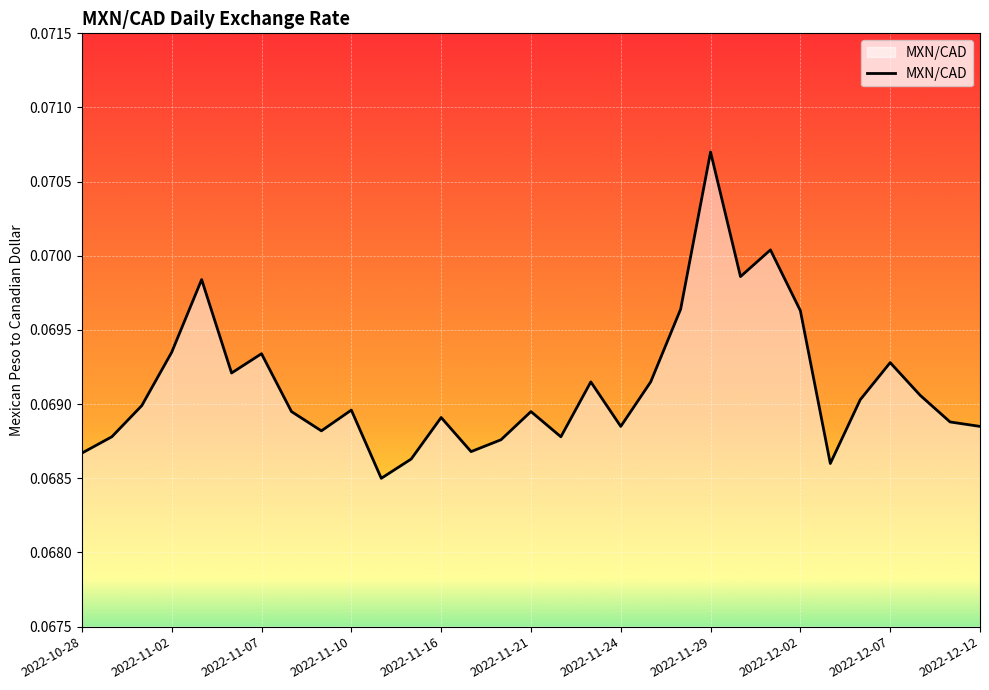

True or false: the data has more than 0 interior local peaks.

True